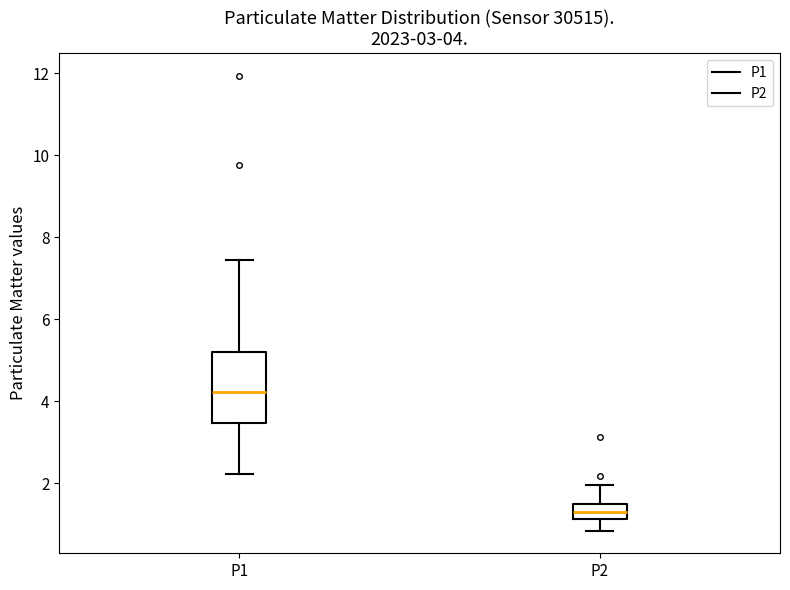

Comparing the boxes themselves (not the whiskers), which one is the tallest?

P1